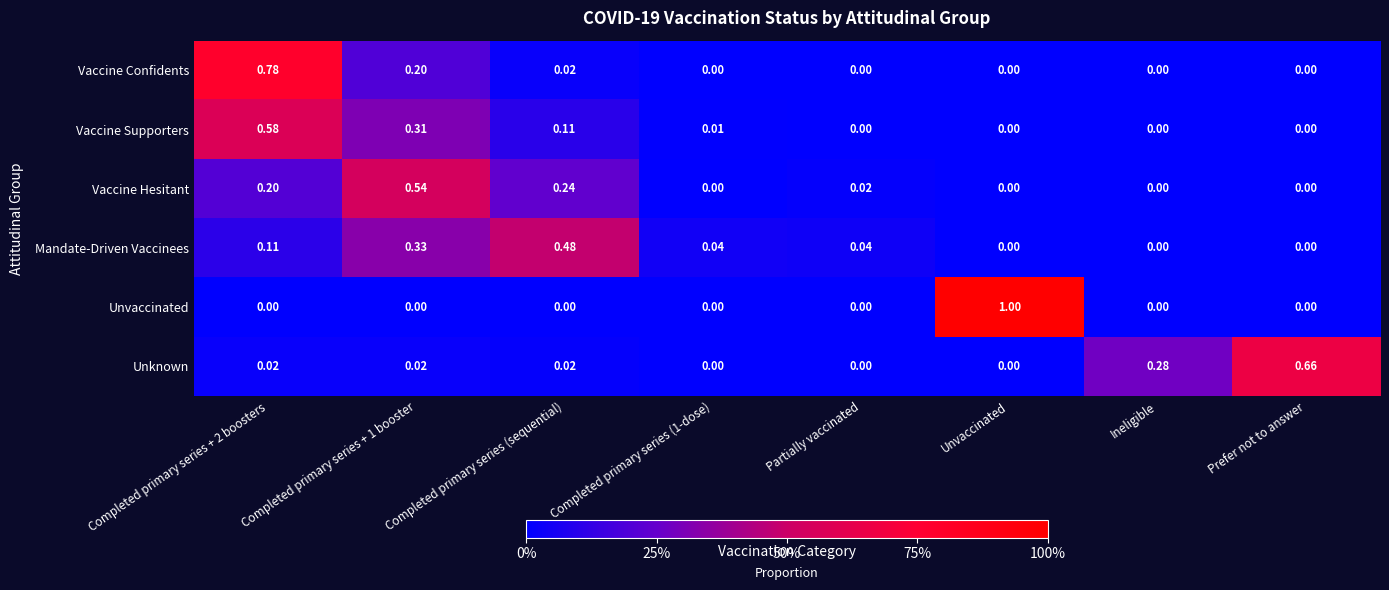

Which label corresponds to the largest value in the chart?

Unvaccinated